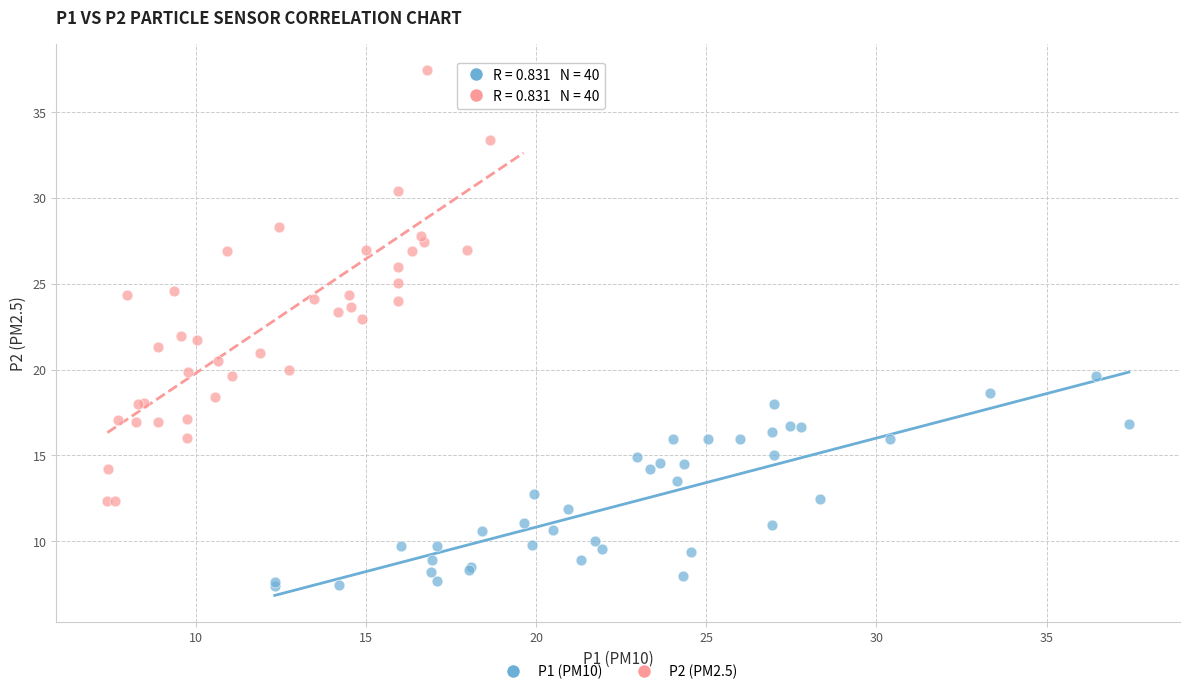

Which series has the largest Y range (max minus min)?

P2 (PM2.5)